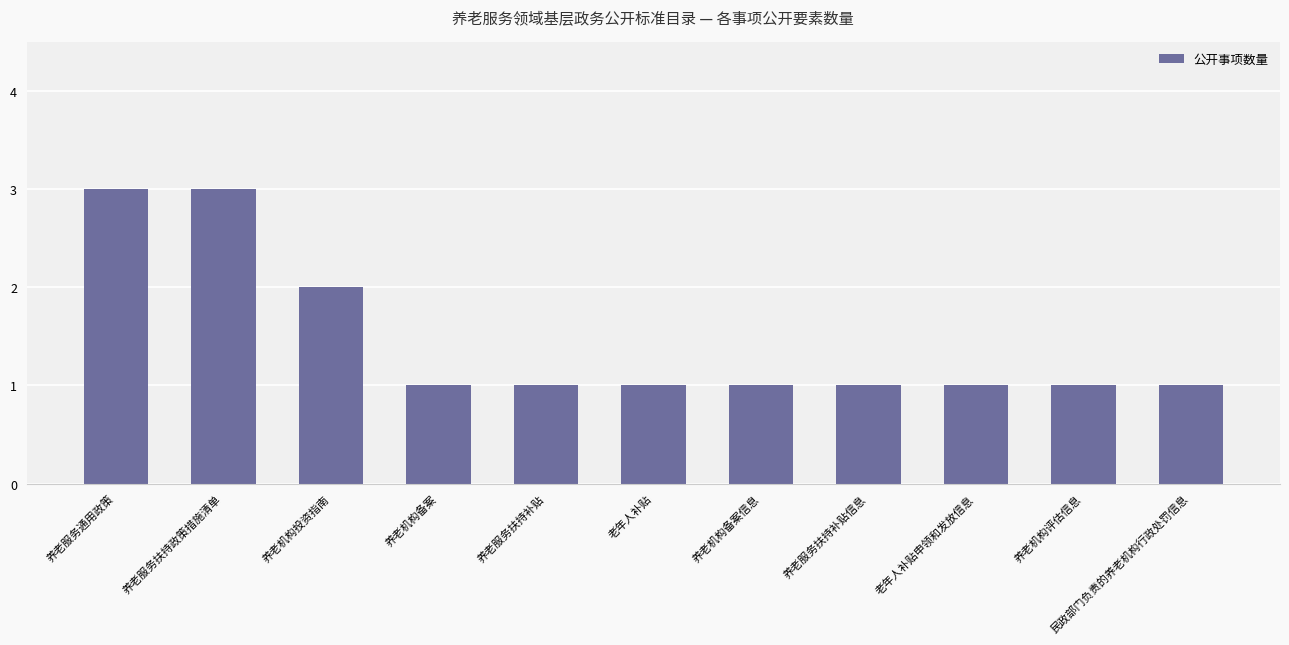

What is the greatest value displayed?

3